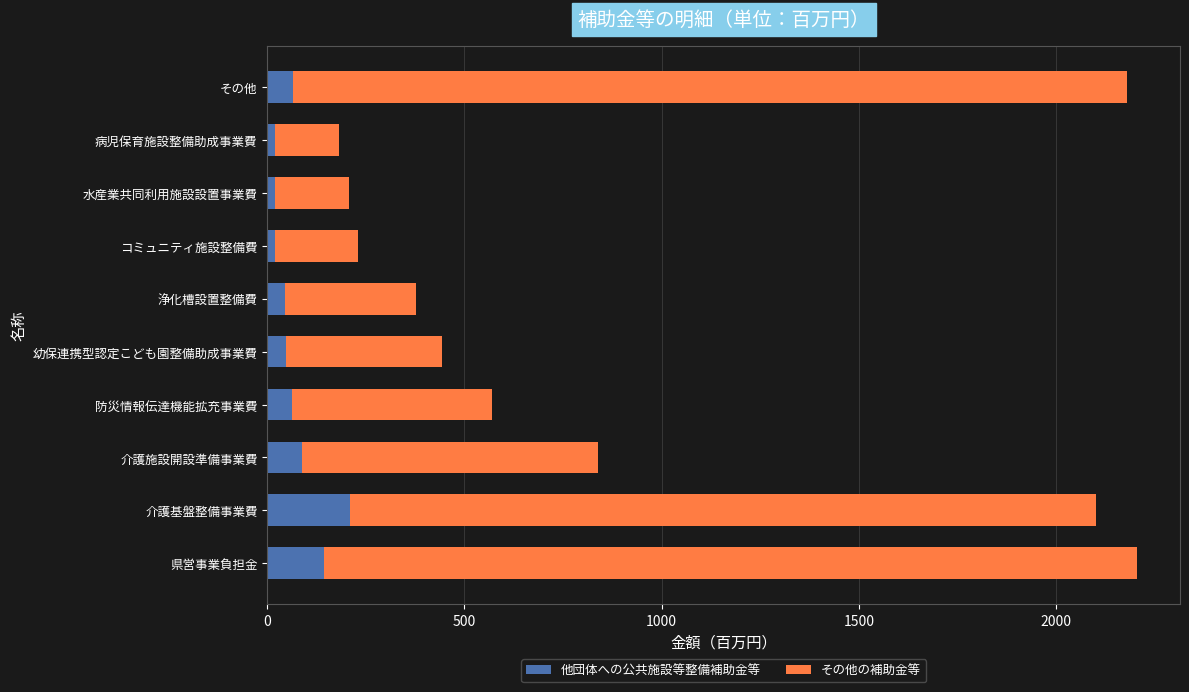

What is the highest value of the 他団体への公共施設等整備補助金等 series?

211